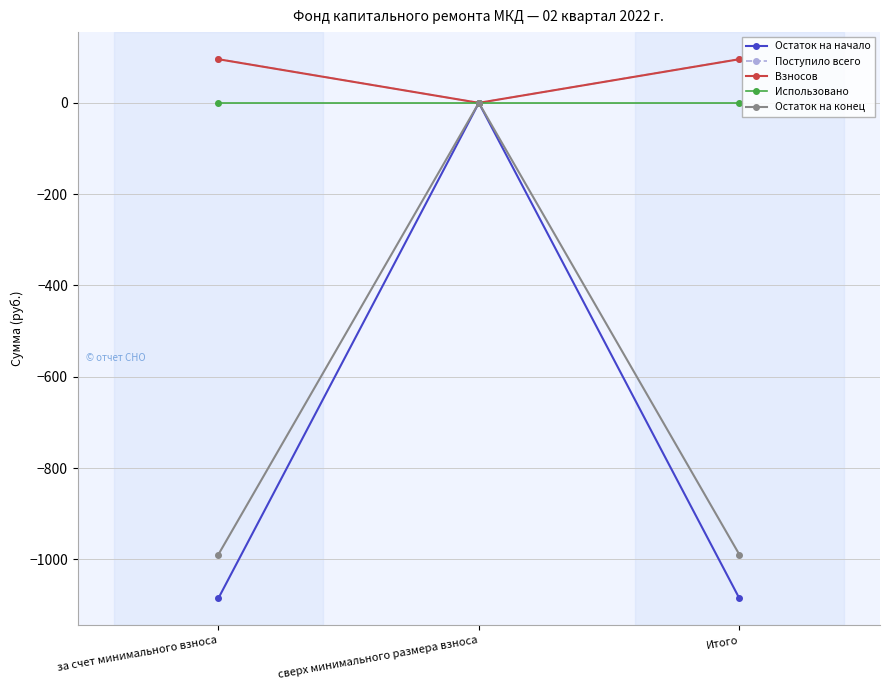

What is the difference between the highest and lowest values at Итого?

1181.3